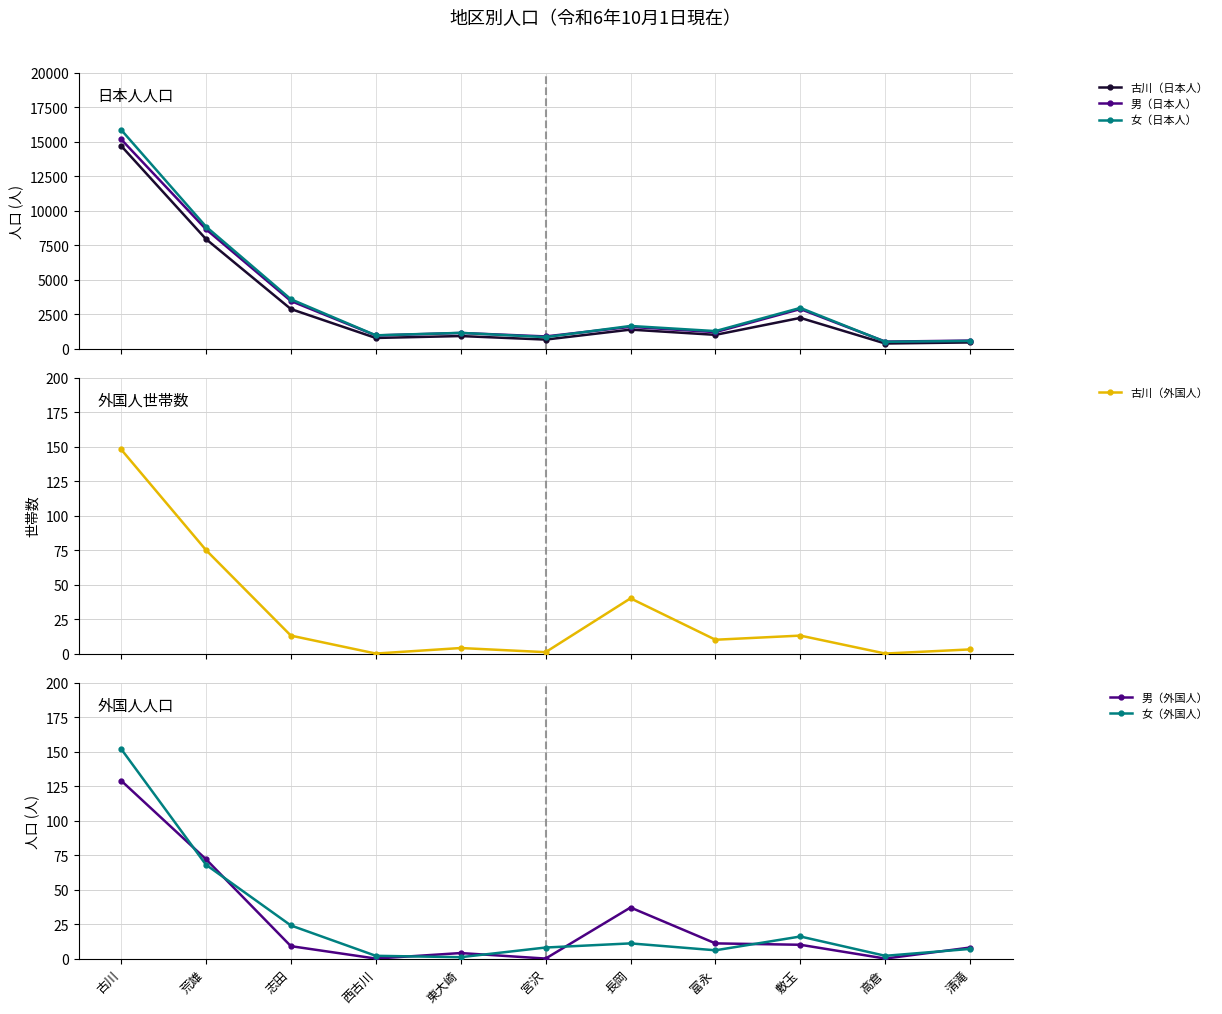

Between which two adjacent categories do 古川（外国人） and 女（外国人） first intersect?

古川 and 荒雄